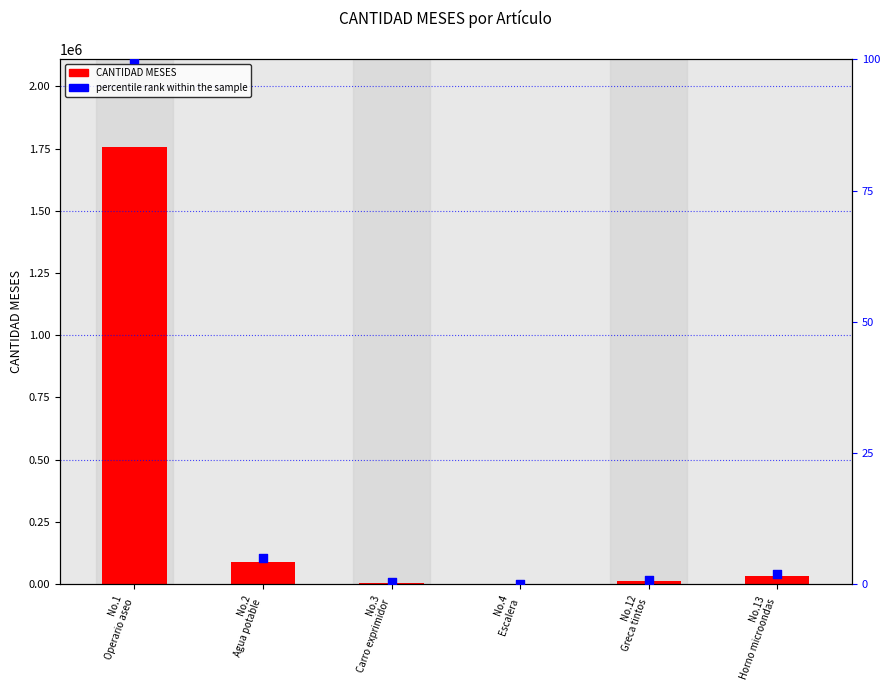

What are all the series names shown in the legend?

CANTIDAD MESES, percentile rank within the sample